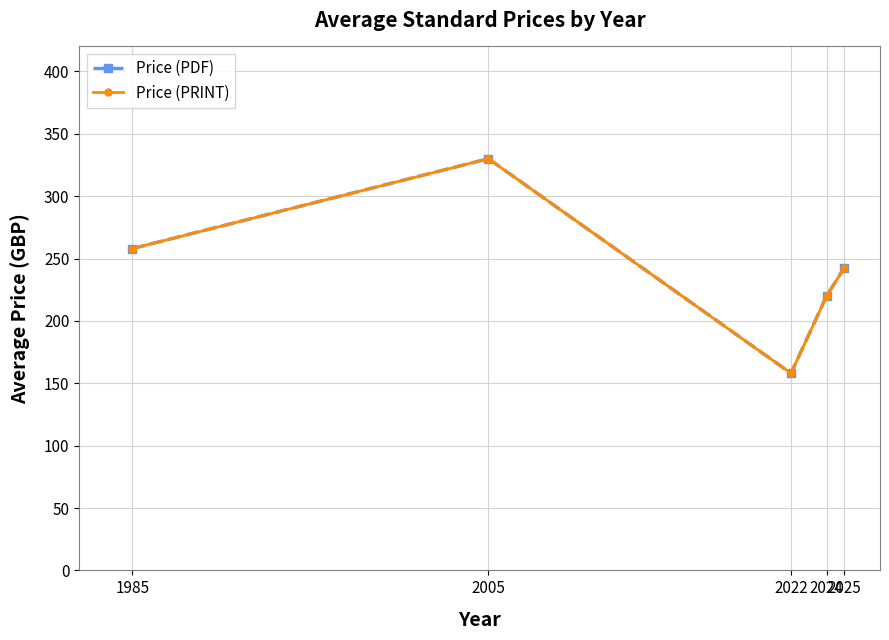

What is the sum of all Price (PDF) values?

1208.7